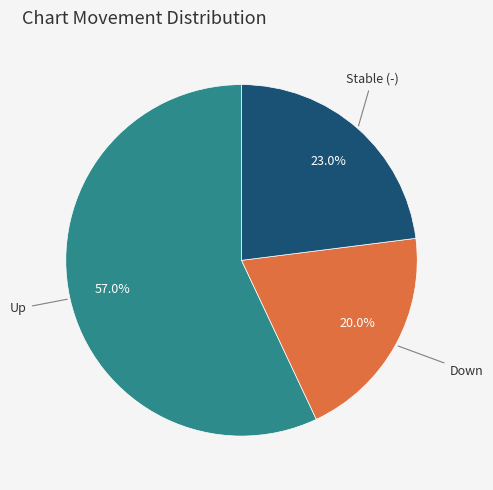

Does any single category account for the majority?

Yes